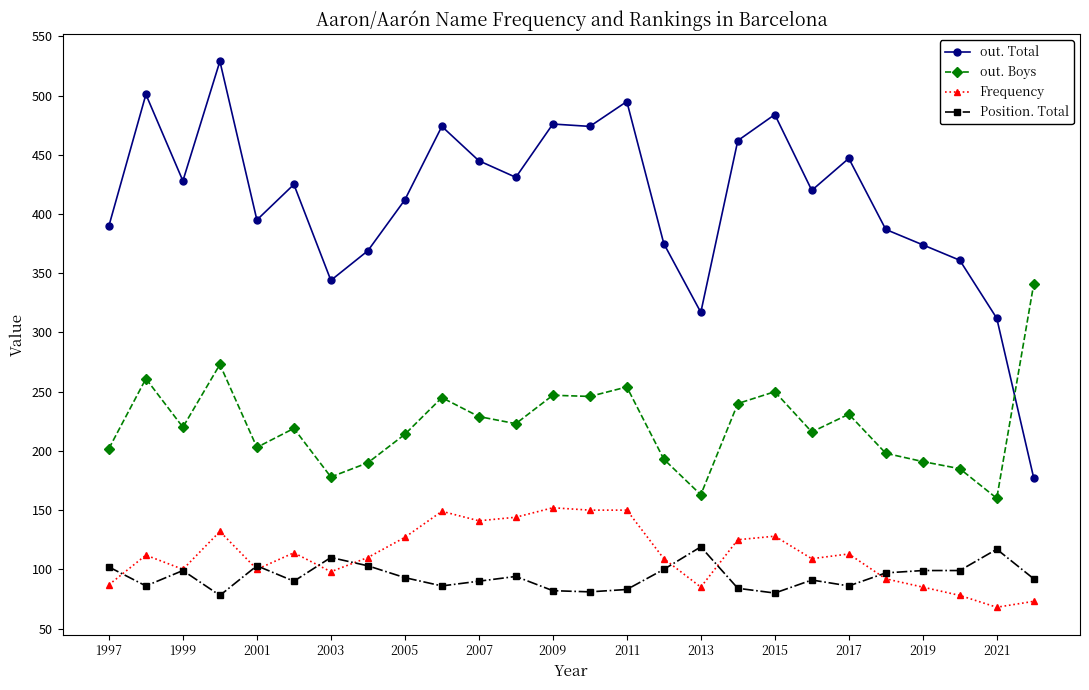

What is the difference between the maximum and minimum values in the Position. Total series?

41